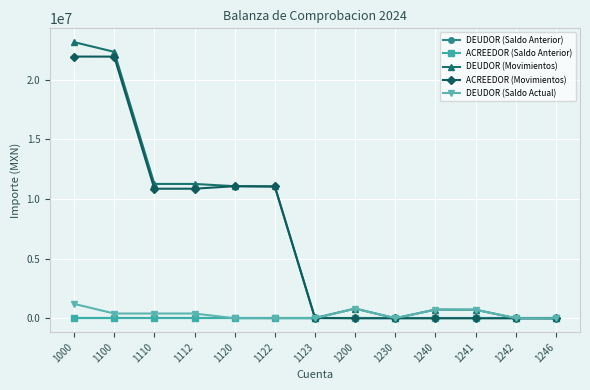

What is the difference between the highest and lowest values at 1242?

9088.6